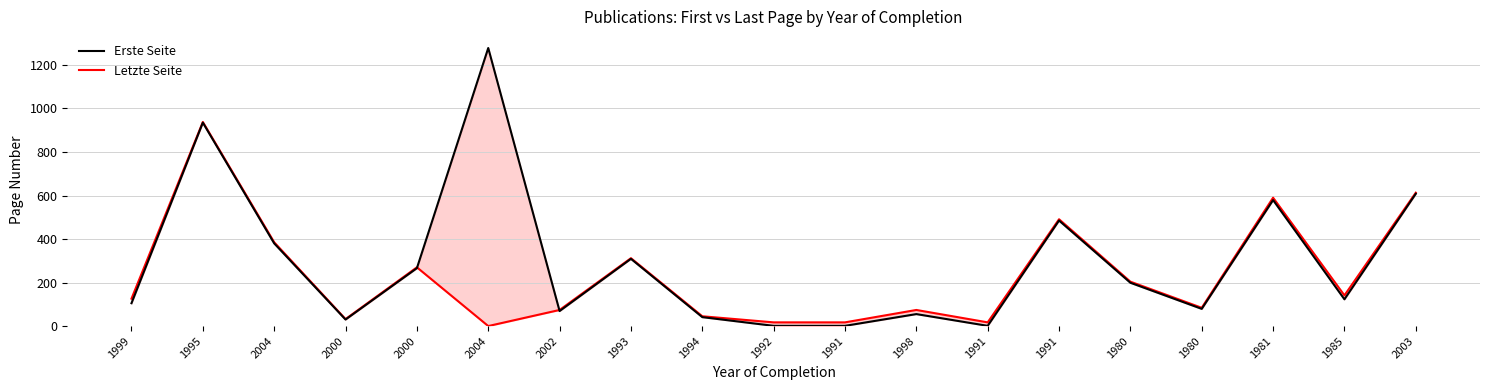

Does the chart display data point markers on the line(s)?

No